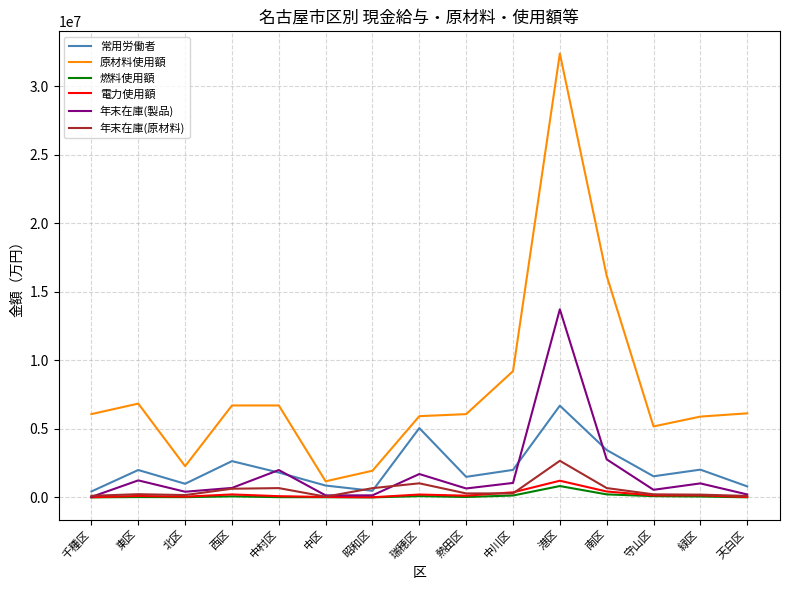

The value of 原材料使用額 at 南区 is 21035732. True or false?

False